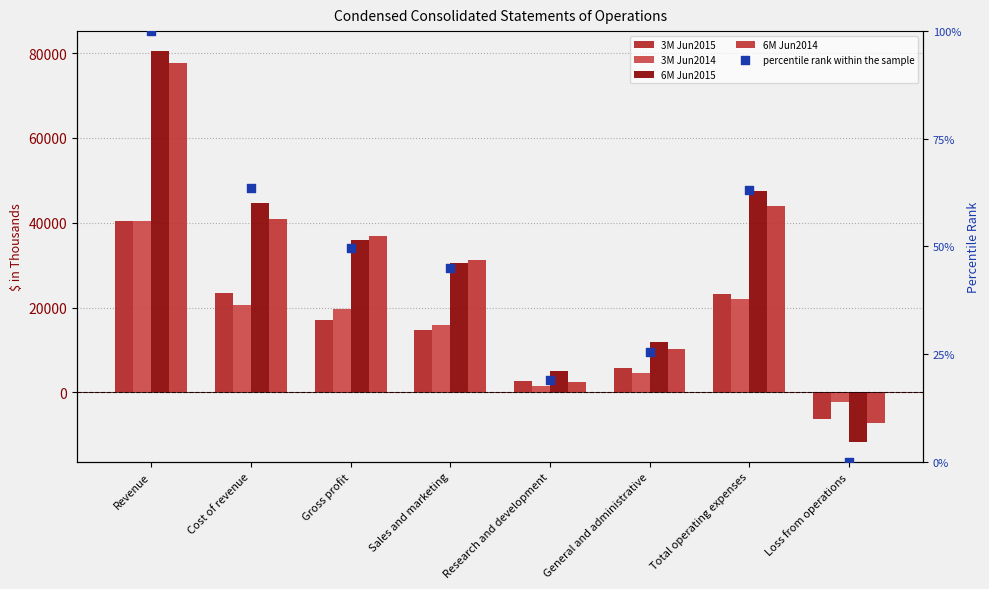

Which series has the largest Y range (max minus min)?

6M Jun2015